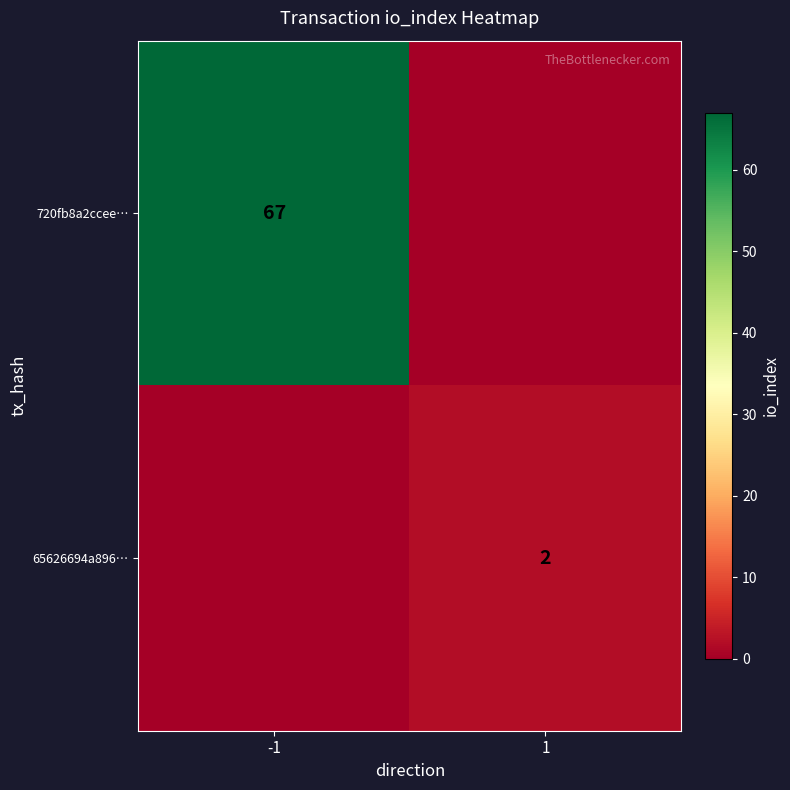

At which category does the chart reach its peak across all series?

-1